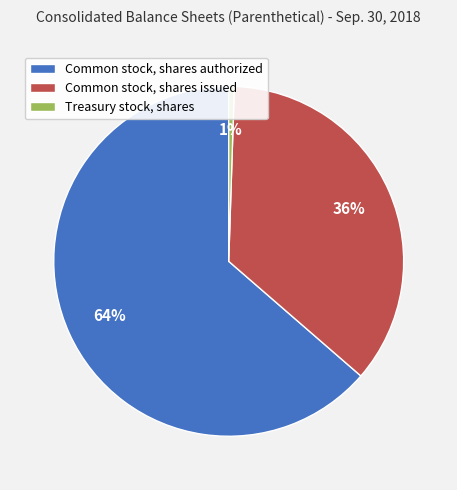

Count the number of slices in the pie.

3